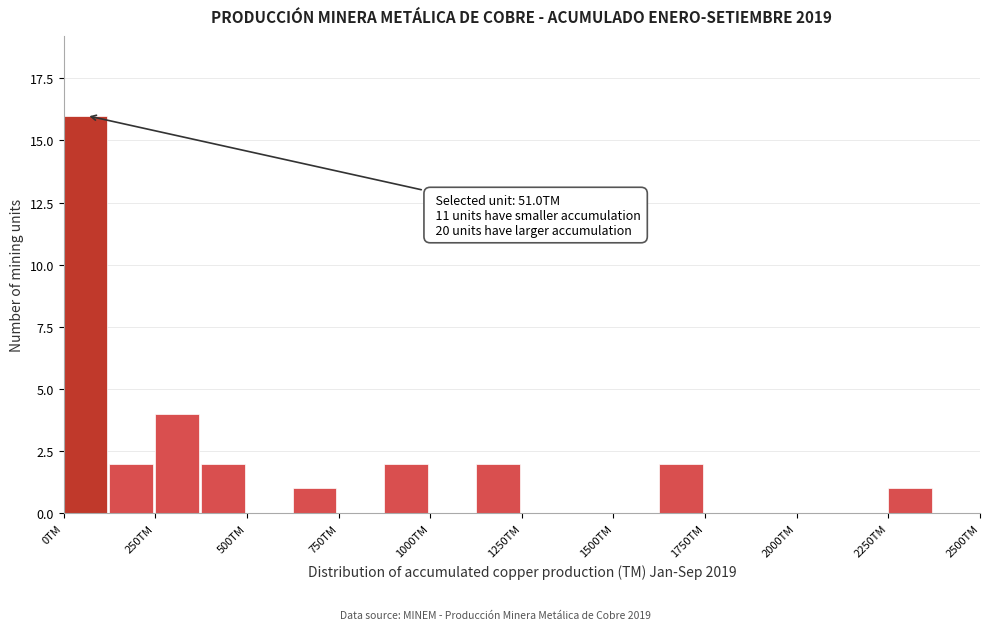

Around what value on the x-axis is the tallest bar? Give the approximate position of its centre, as read against the axis.

50